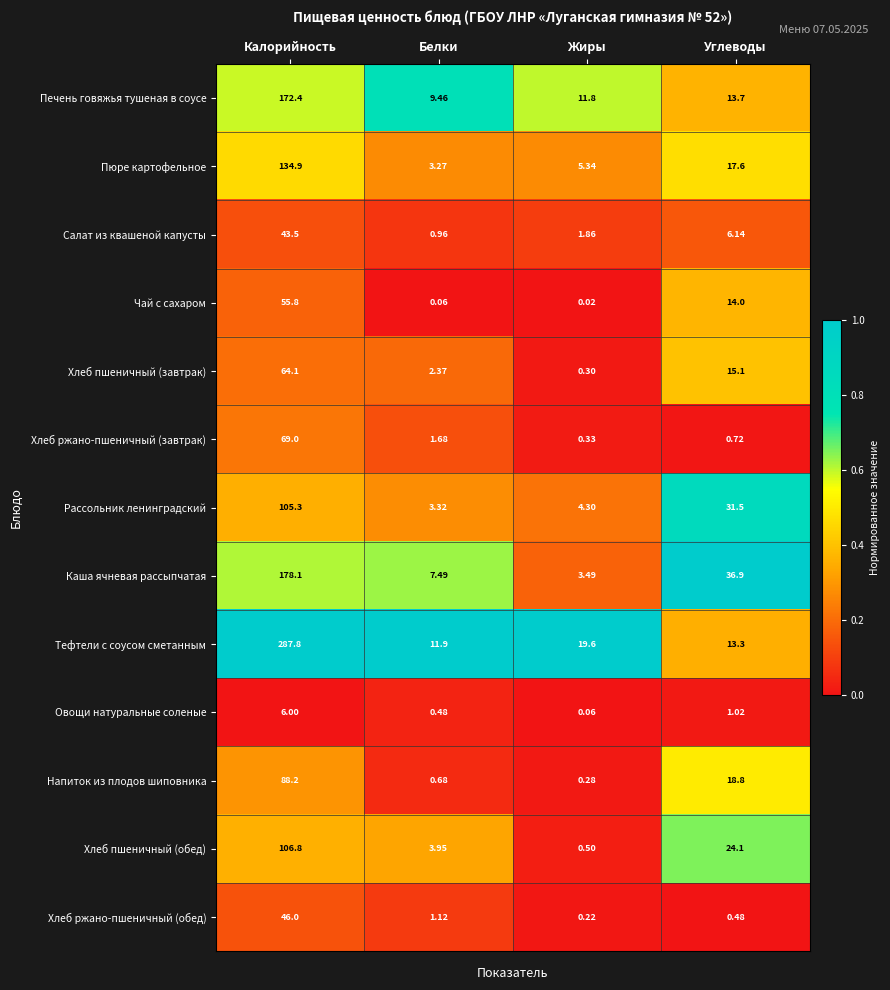

List the series in order of their peak value, lowest first.

Овощи натуральные соленые, Салат из квашеной капусты, Хлеб ржано-пшеничный (обед), Чай с сахаром, Хлеб пшеничный (завтрак), Хлеб ржано-пшеничный (завтрак), Напиток из плодов шиповника, Рассольник ленинградский, Хлеб пшеничный (обед), Пюре картофельное, Печень говяжья тушеная в соусе, Каша ячневая рассыпчатая, Тефтели с соусом сметанным